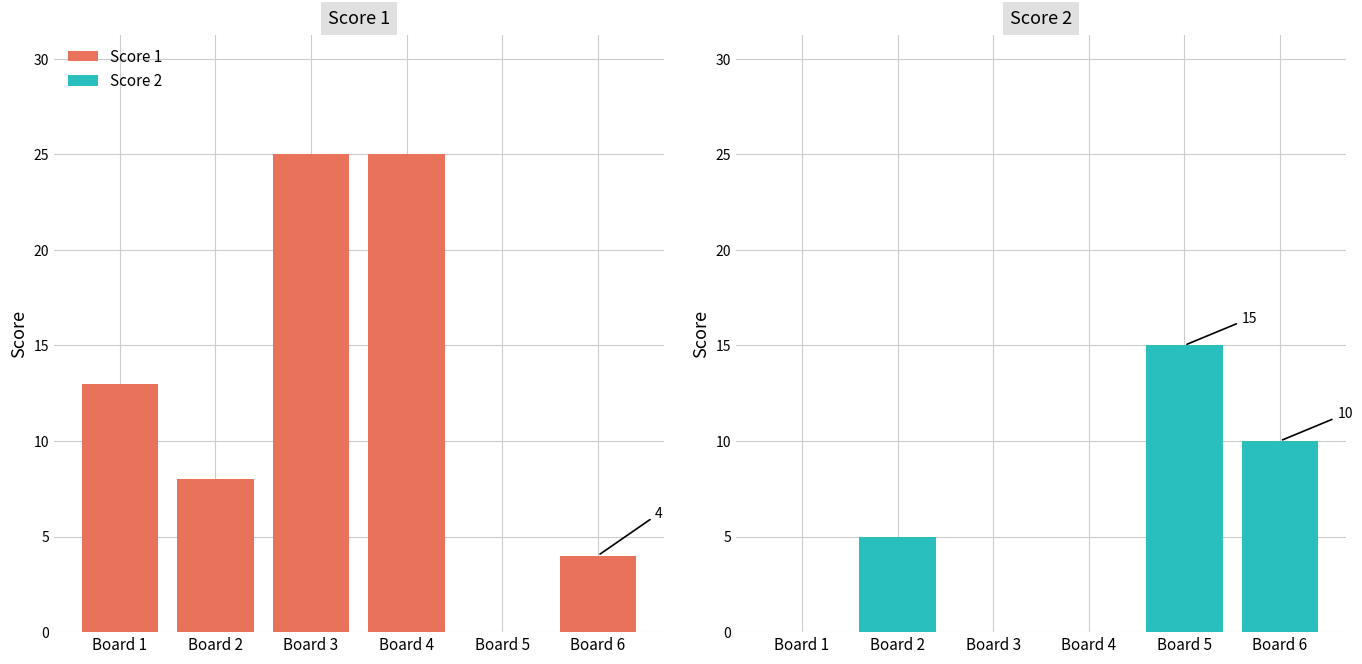

How many values in the Score 1 series exceed 13?

2